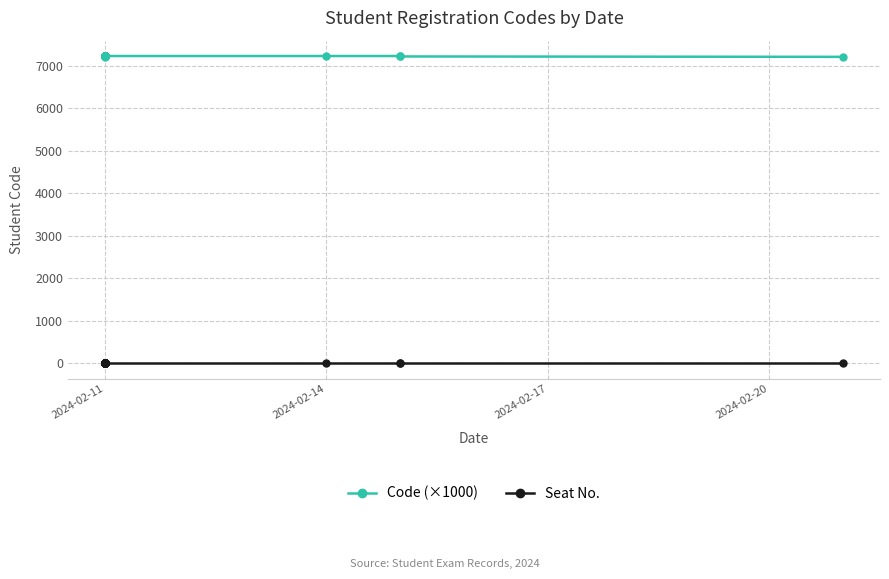

Which has a higher value, 2024-02-11 or 2024-02-11?

2024-02-11